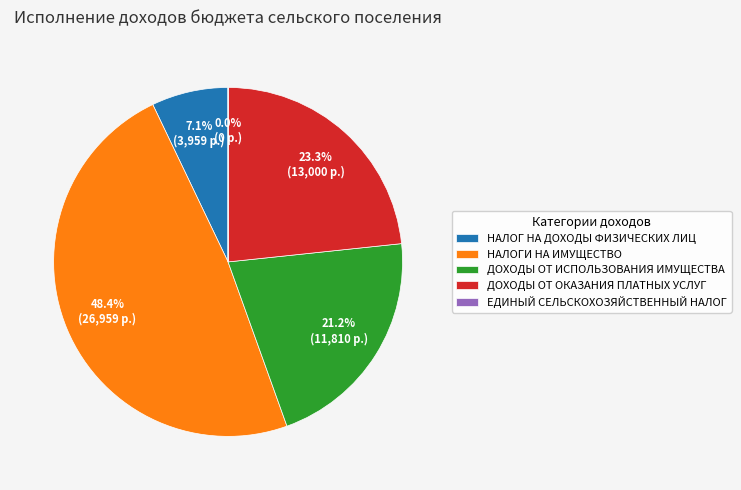

Is it true that ДОХОДЫ ОТ ОКАЗАНИЯ ПЛАТНЫХ УСЛУГ is 23% of the pie?

True